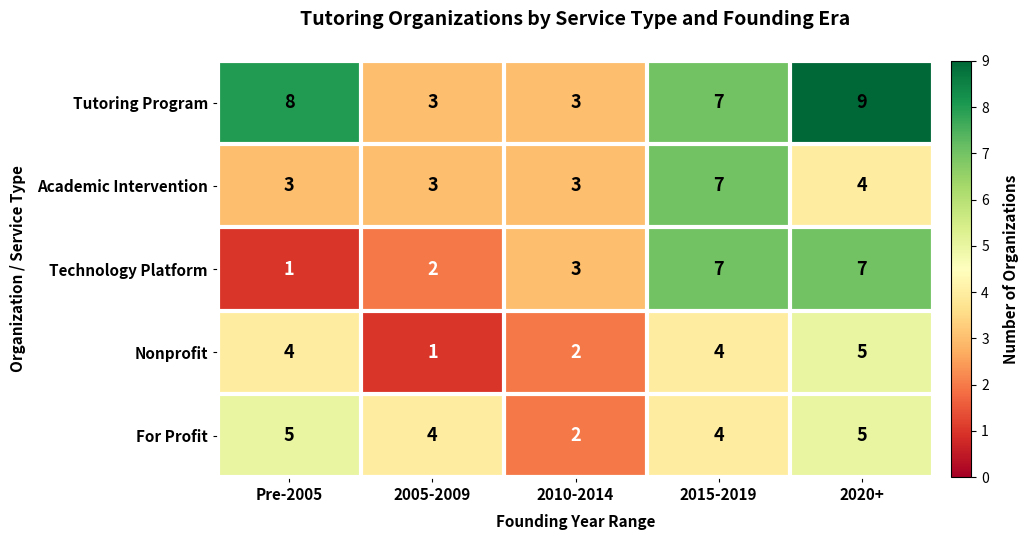

Which series has the largest total across all categories?

Tutoring Program